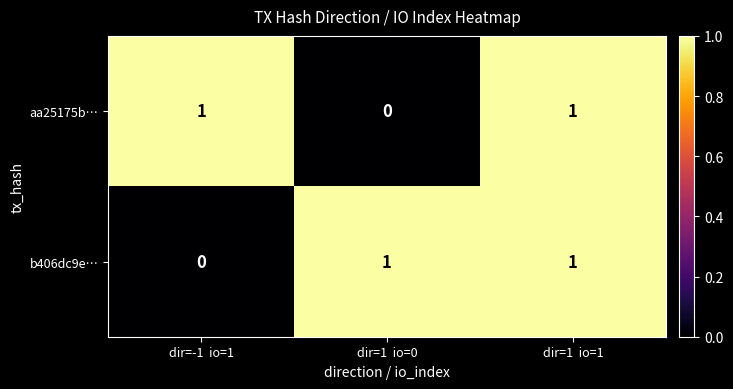

At which category is the sum across all series the highest?

dir=1  io=1